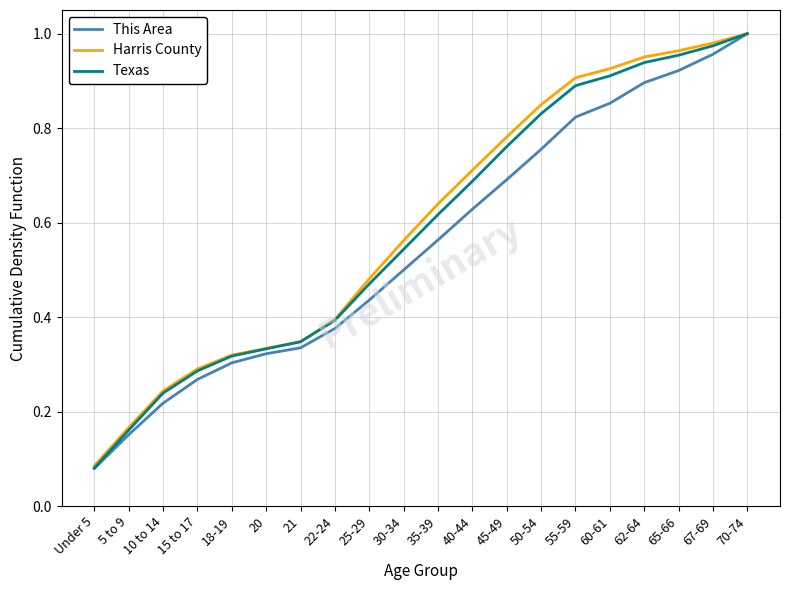

What position from the right is 62-64?

4